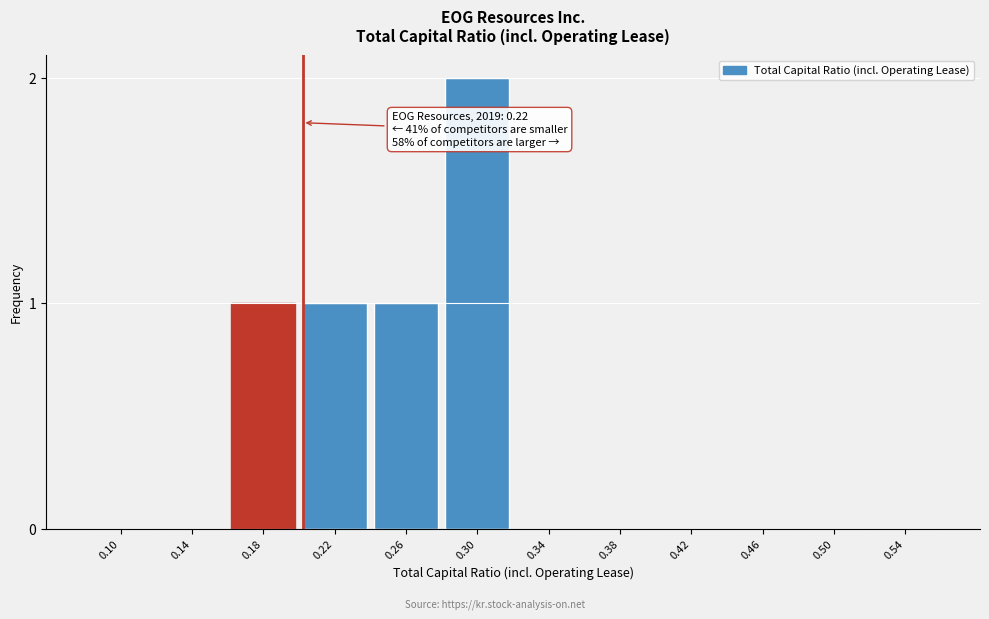

Reading right to left, list all the values displayed in this chart.

0.54=0	0.50=0	0.46=0	0.42=0	0.38=0	0.34=0	0.30=2	0.26=1	0.22=1	0.18=1	0.14=0	0.10=0